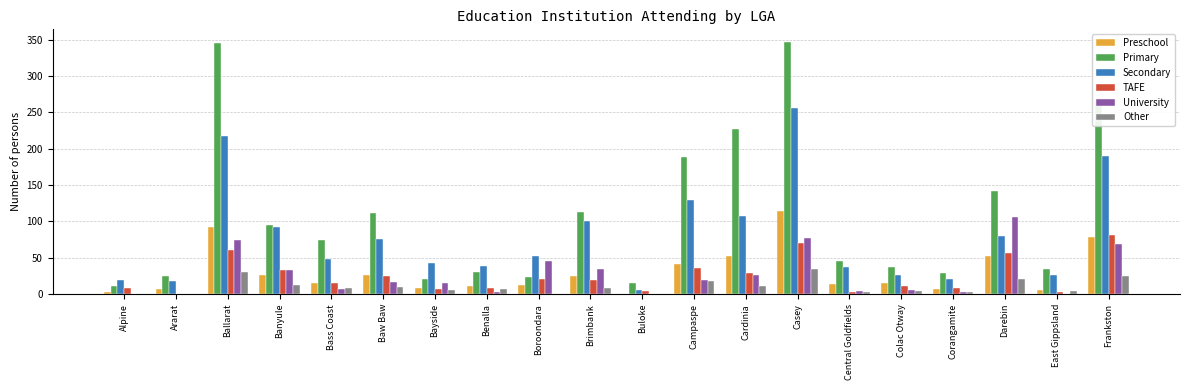

How many distinct data groups are displayed?

6